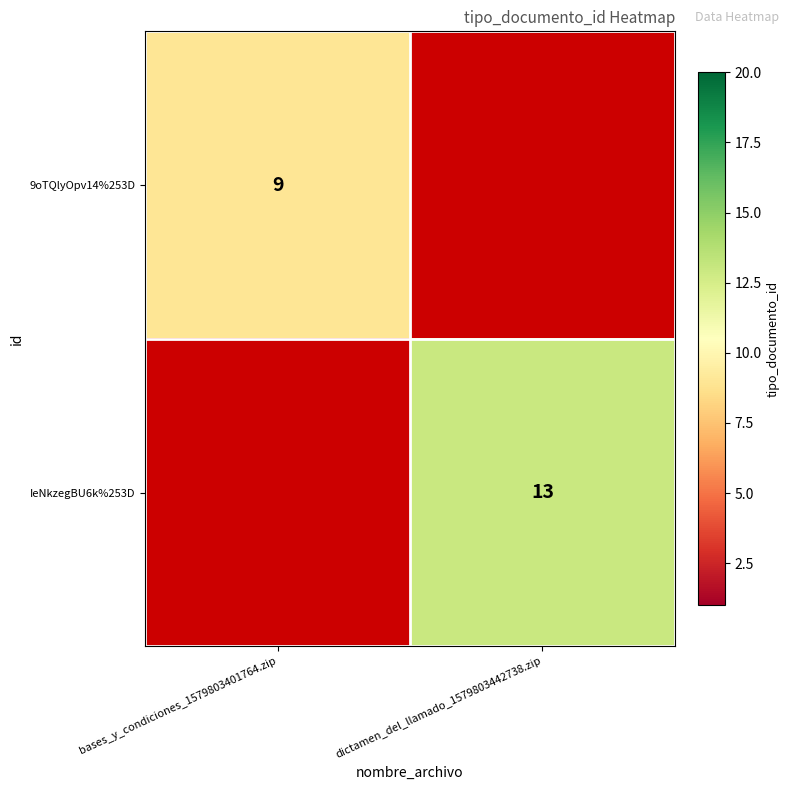

At which category does the chart reach its peak across all series?

dictamen_del_llamado_1579803442738.zip